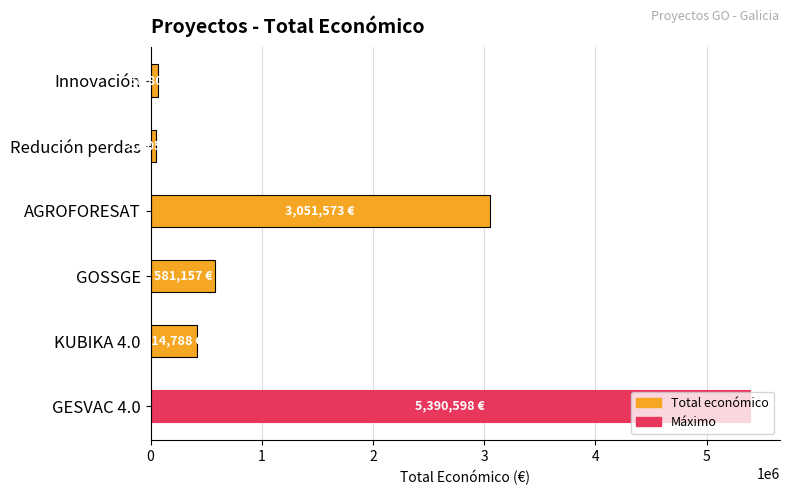

What is the sum of all values?

9558974